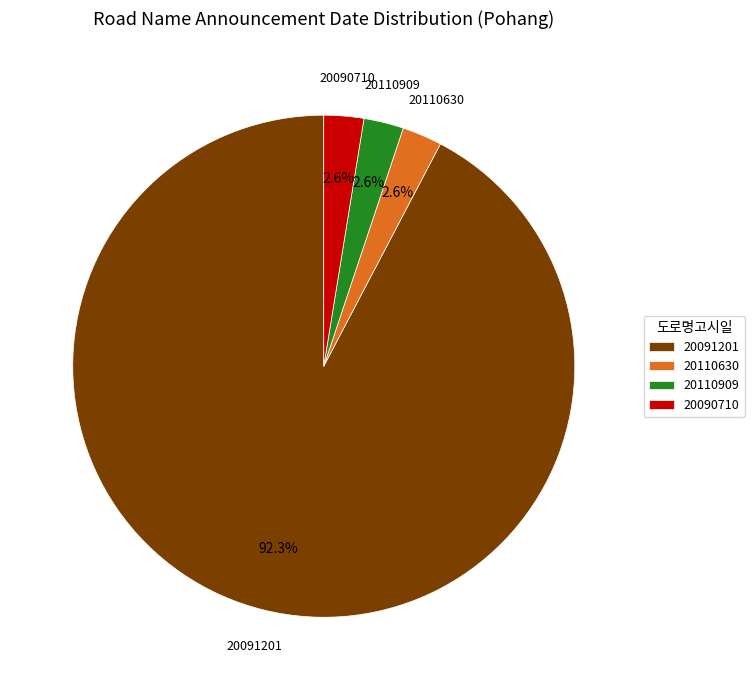

Does any single category account for the majority?

Yes